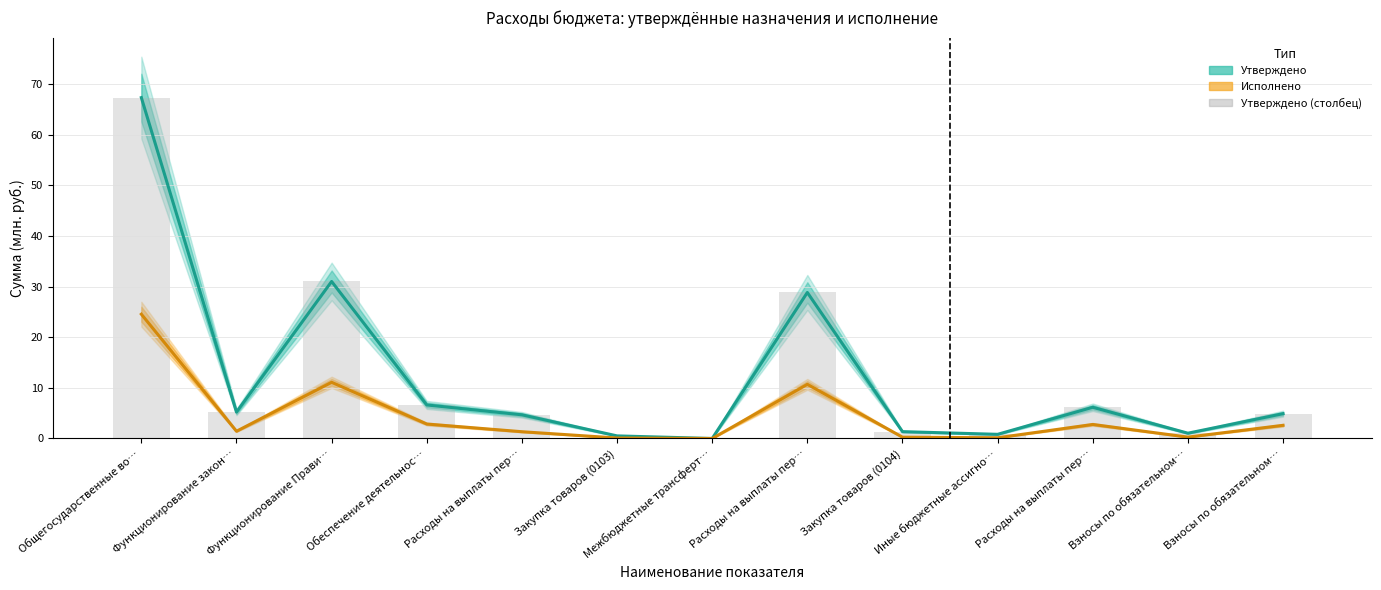

Reading left to right, extract all data points from this chart.

Утверждено: 67.3	5.2	31.0	6.6	4.7	0.5	0.0	28.8	1.4	0.8	6.2	1.0	4.9
Исполнено: 24.5	1.4	11.1	2.9	1.3	0.1	0.0	10.7	0.3	0.1	2.8	0.3	2.6
Утверждено (столбец): 67.3	5.2	31.0	6.6	4.7	0.5	0.0	28.8	1.4	0.8	6.2	1.0	4.9